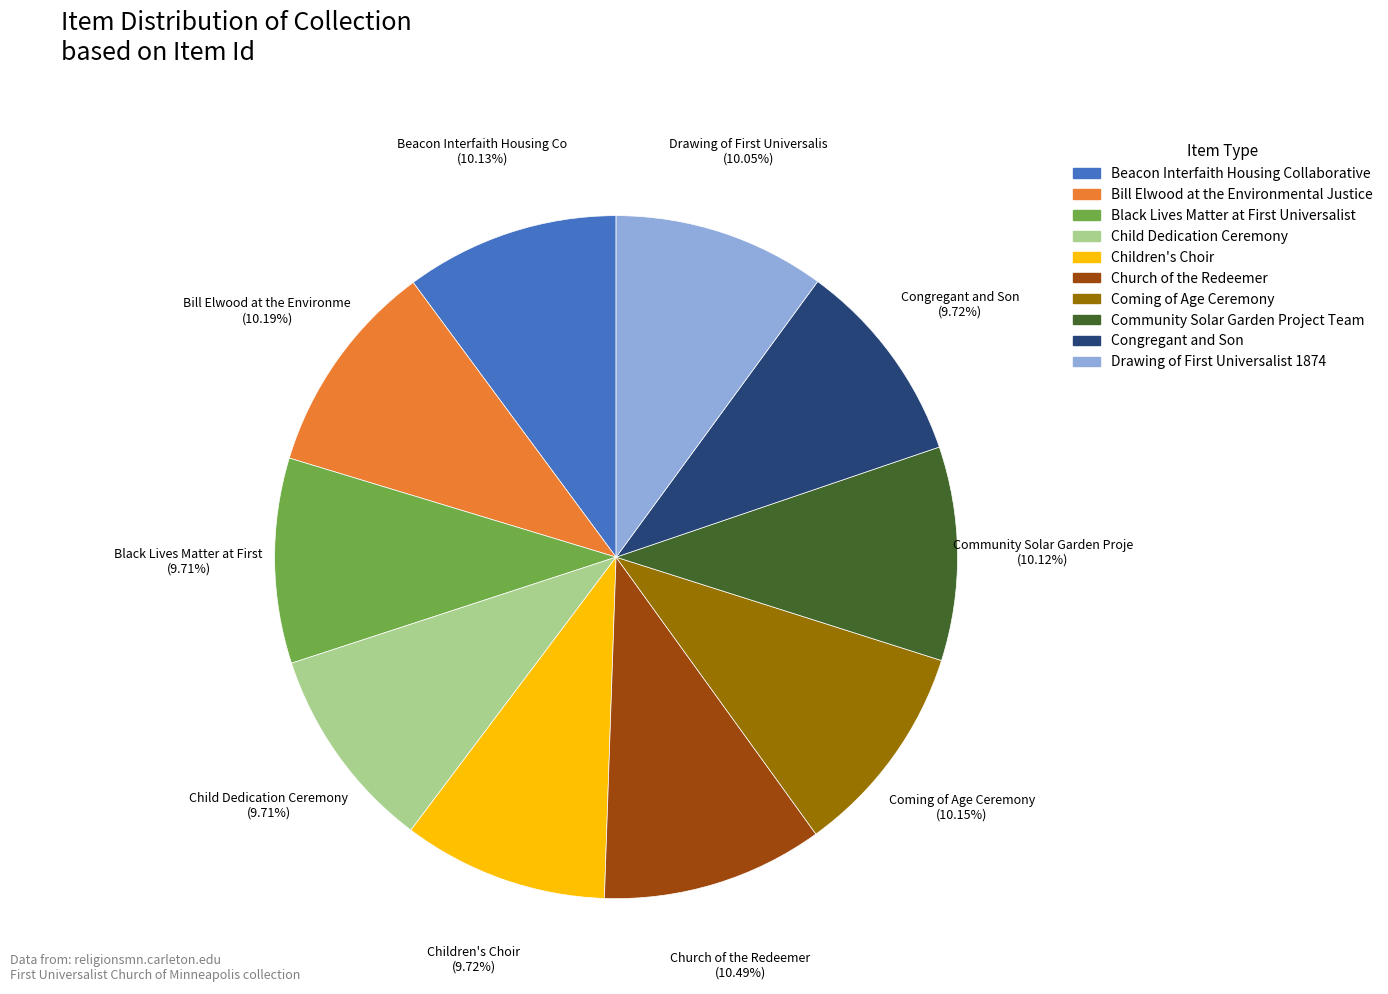

Does Coming of Age Ceremony represent more than half of the total?

No